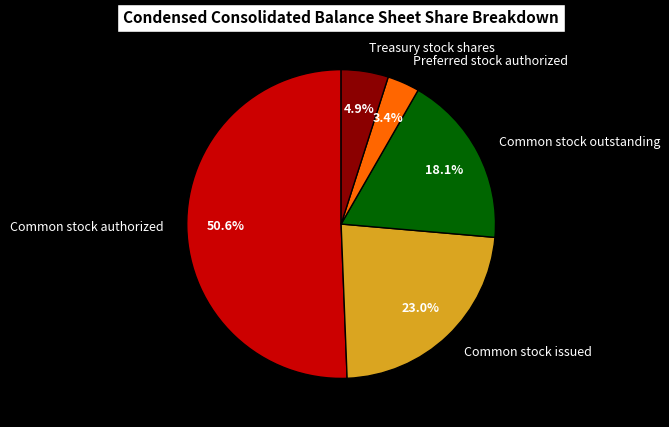

Is it true that Common stock issued is 10% of the pie?

False